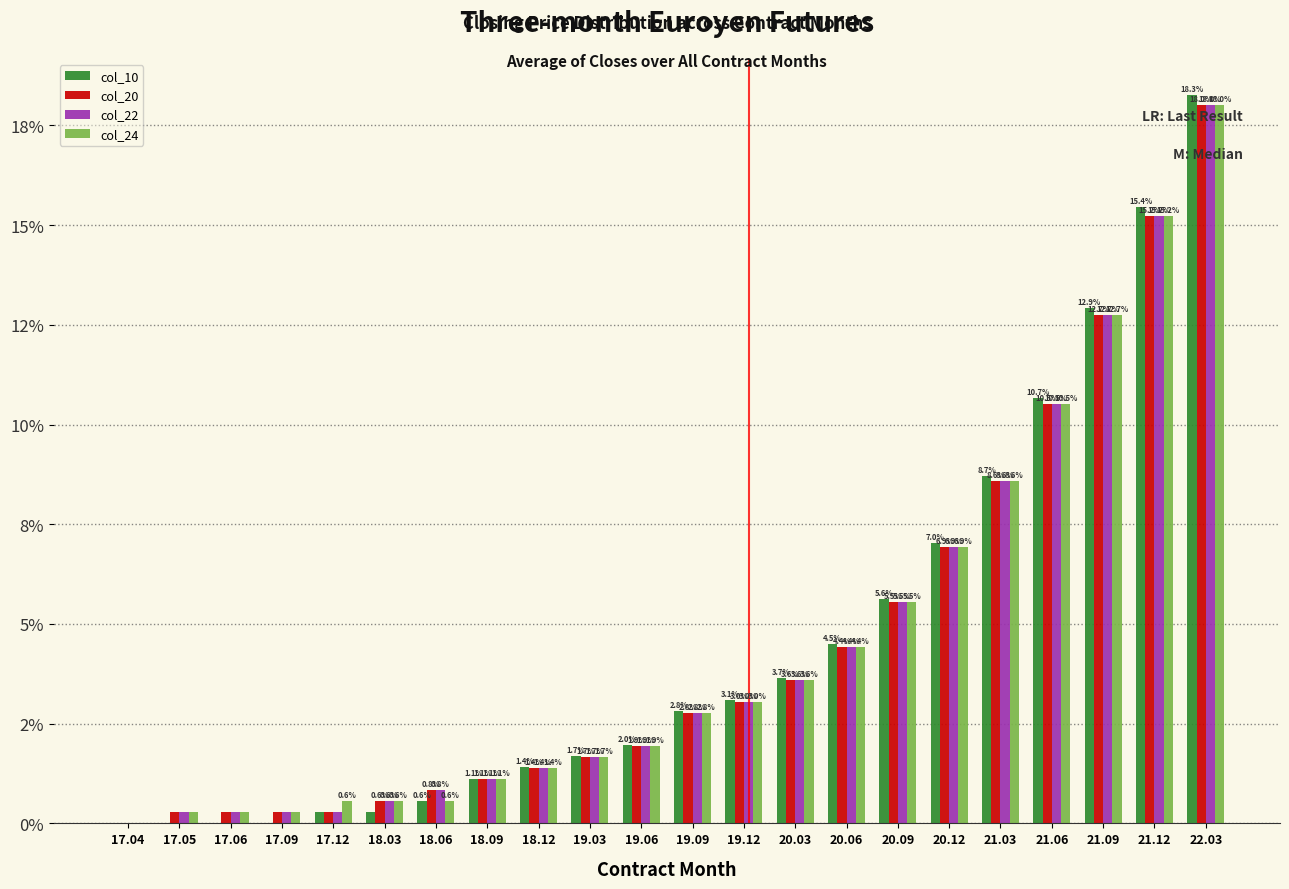

Are the bars horizontal?

No